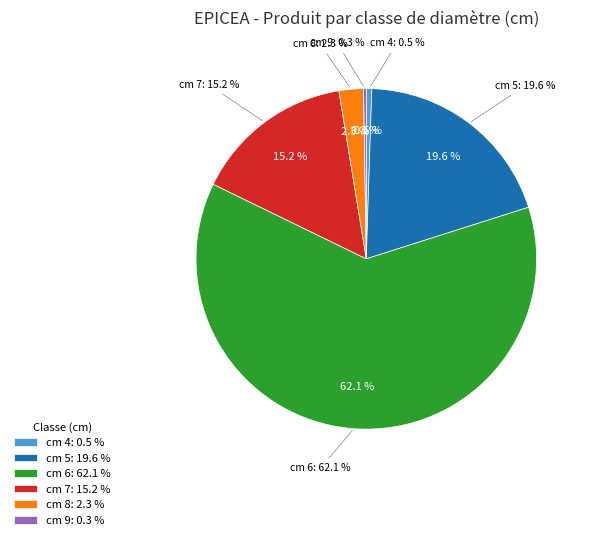

Count the number of slices in the pie.

6